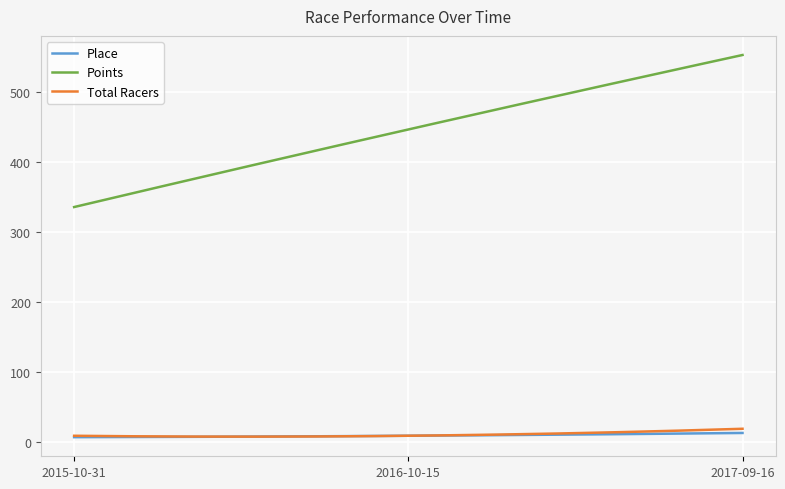

Which series has the largest range (max minus min)?

Points